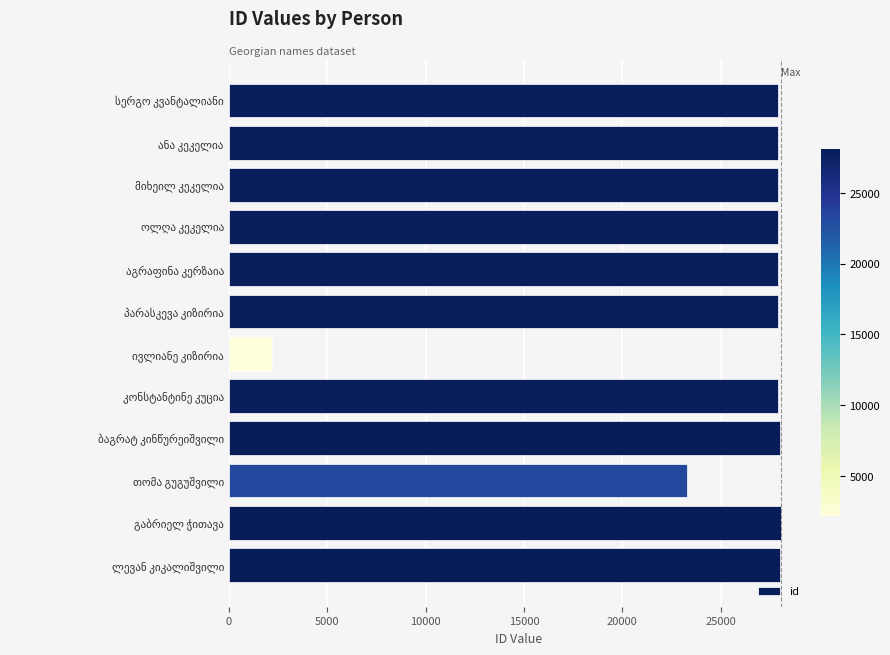

What is the difference between the second highest and minimum values?

25812